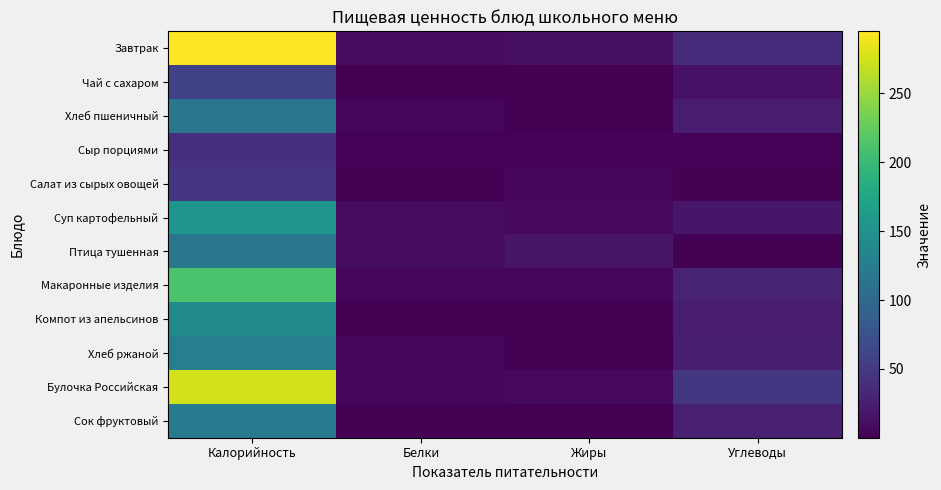

Rank the series at Углеводы from lowest to highest value.

Птица тушенная, Салат из сырых овощей, Сыр порциями, Чай с сахаром, Суп картофельный, Компот из апельсинов, Хлеб пшеничный, Хлеб ржаной, Сок фруктовый, Макаронные изделия, Завтрак, Булочка Российская